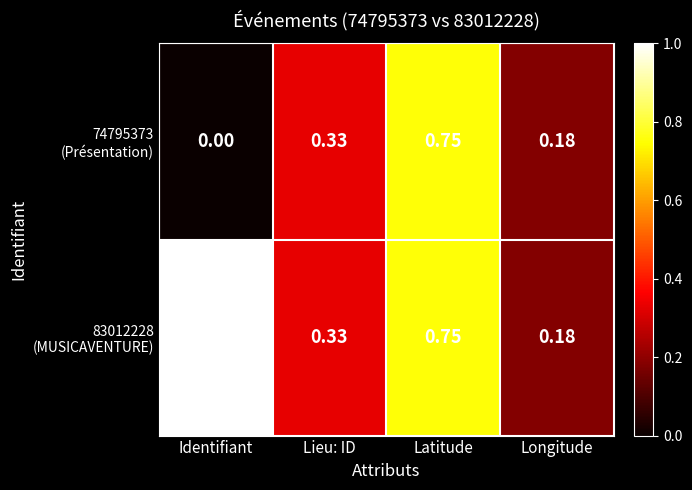

At which category is the sum across all series the highest?

Latitude